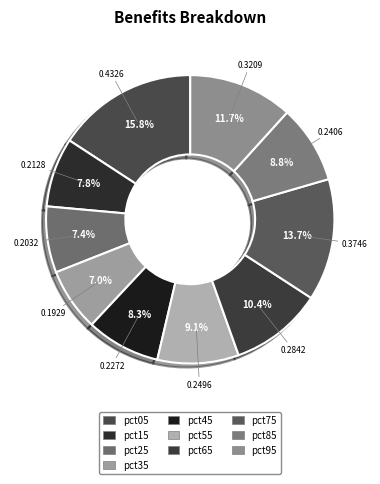

Combined, do pct15 and pct05 account for over 50%?

No